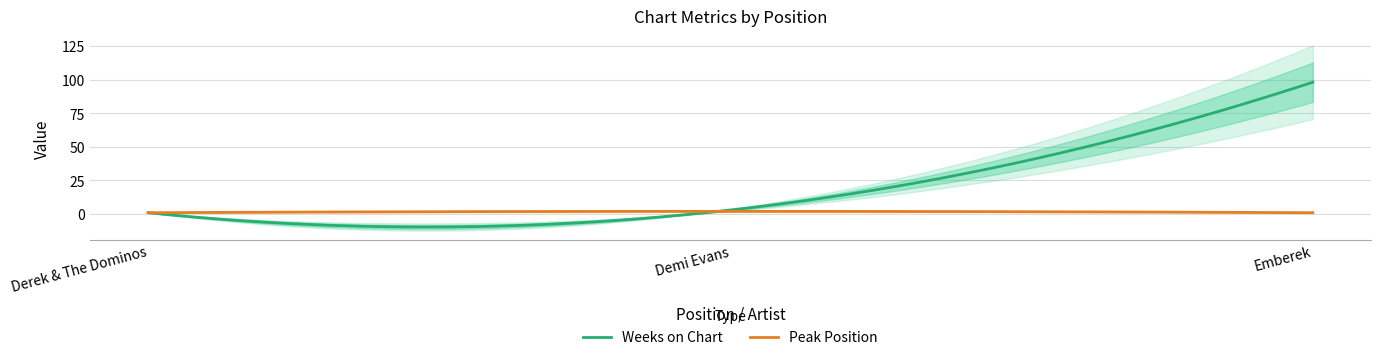

At how many categories does at least one series exceed 70?

1